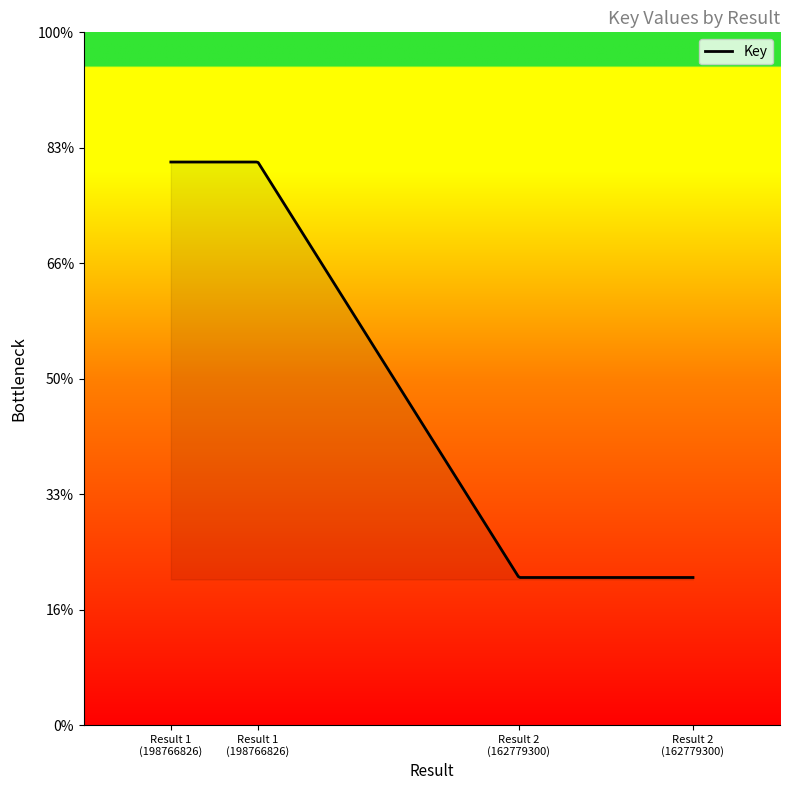

Does the chart display data point markers on the line(s)?

No